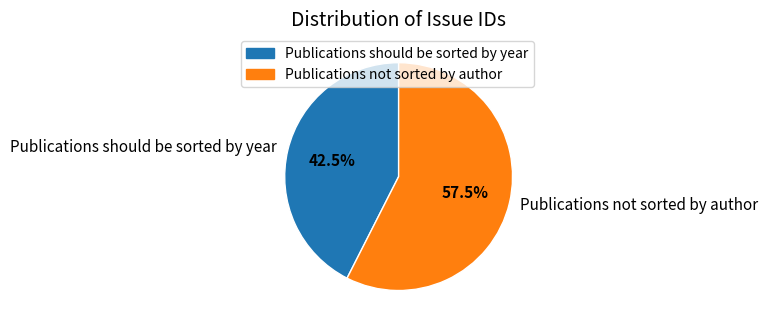

Is Publications should be sorted by year the majority of the pie?

No